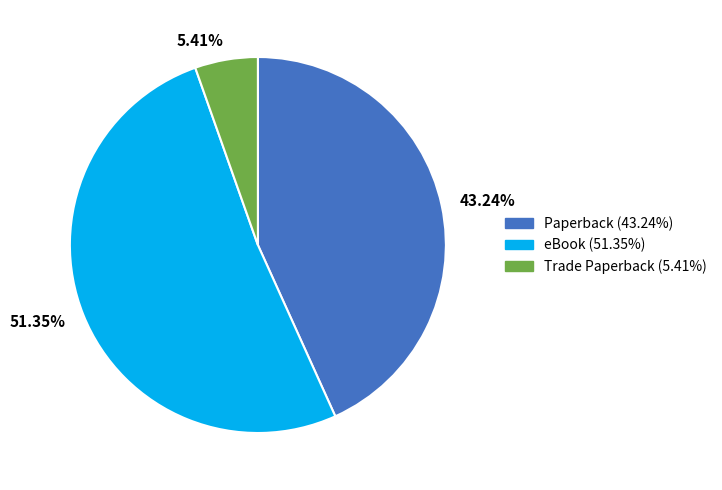

Which slice is the largest?

51.35%